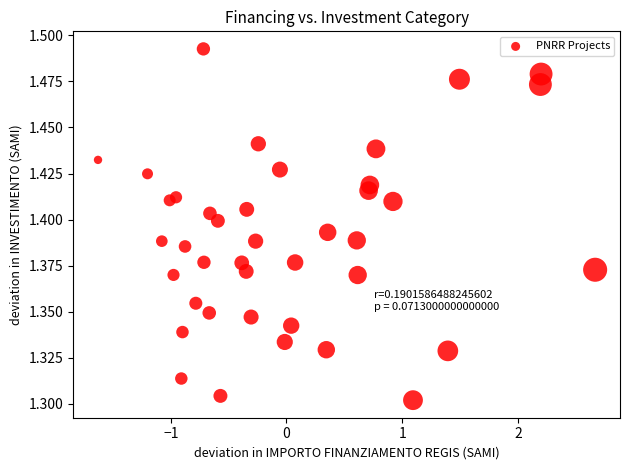

What is the range of X values (max minus min)?

4.3